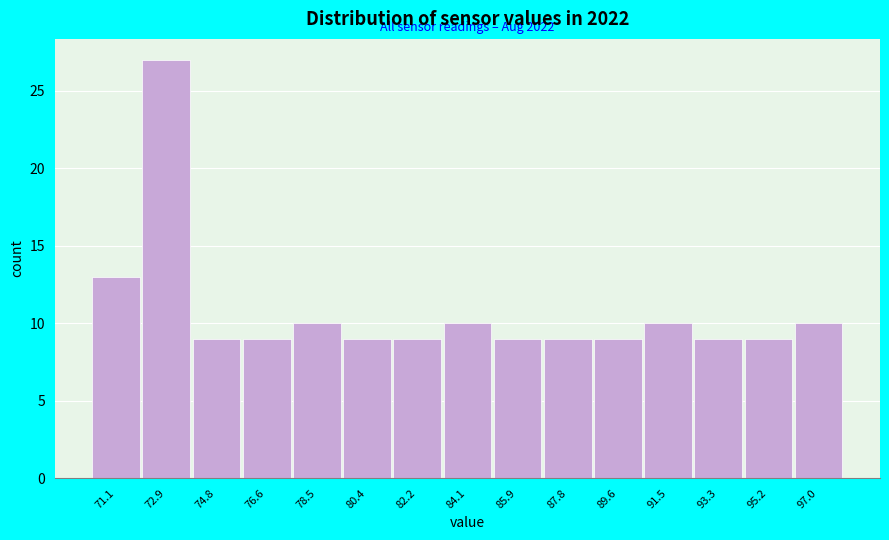

Reading right to left, transcribe all the data shown in this chart.

10	9	9	10	9	9	9	10	9	9	10	9	9	27	13